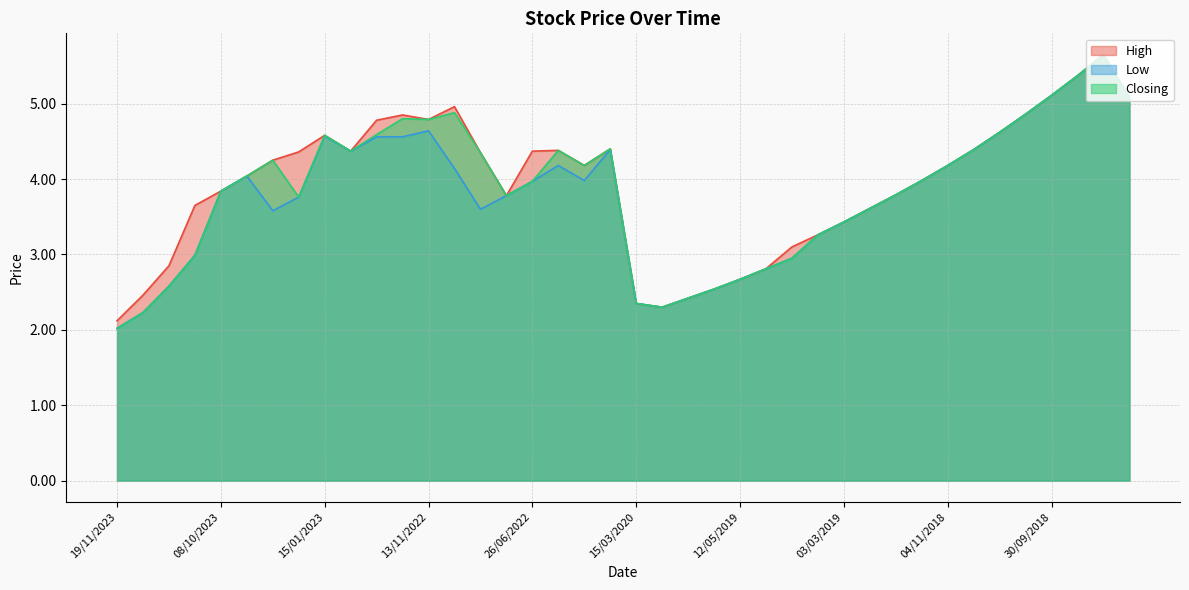

At which category is the sum across all series the highest?

26/08/2018